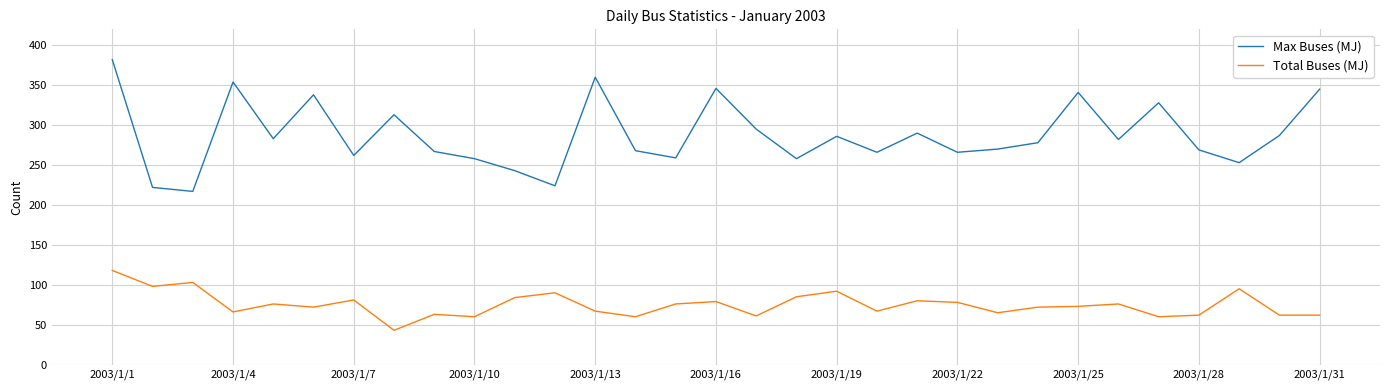

Which series has the largest total across all categories?

Max Buses (MJ)